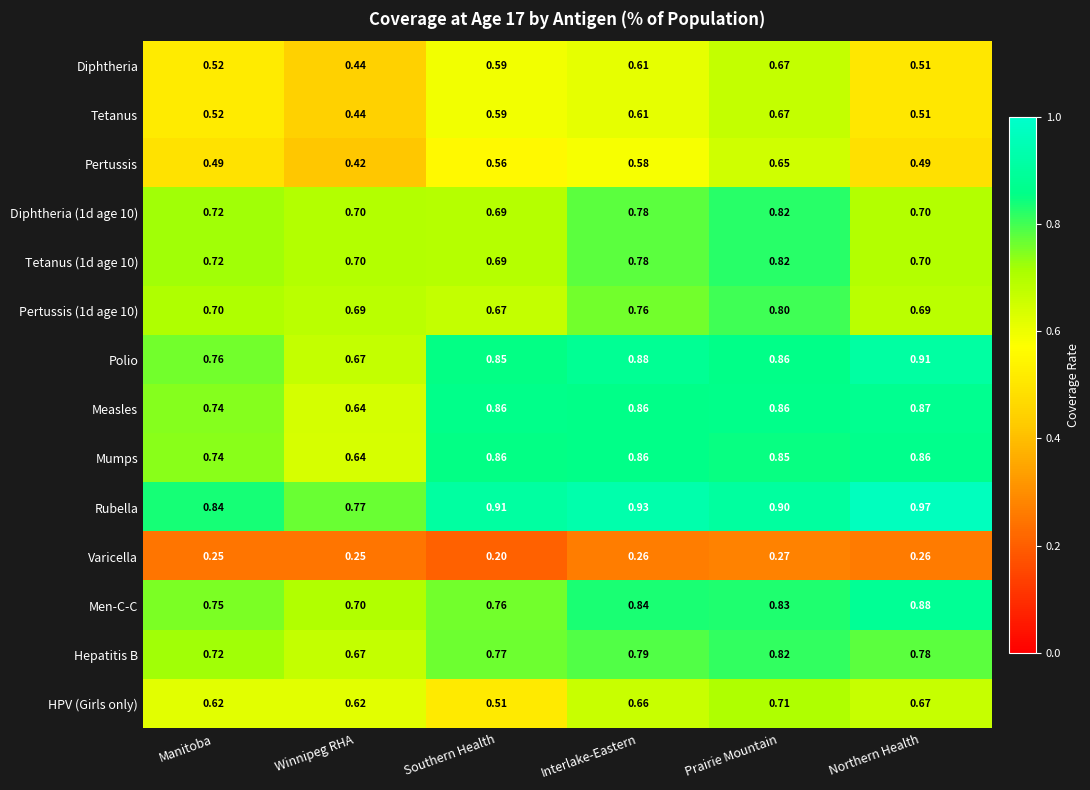

Where is Men-C-C nearest to the value 0?

Winnipeg RHA